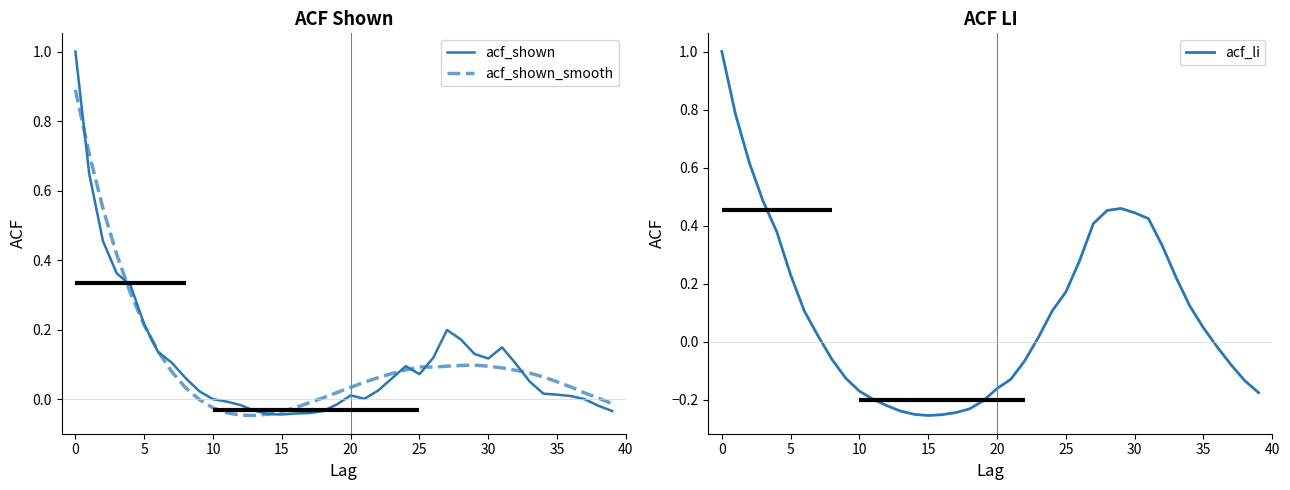

Which series changed the most between 5 and 23?

acf_li